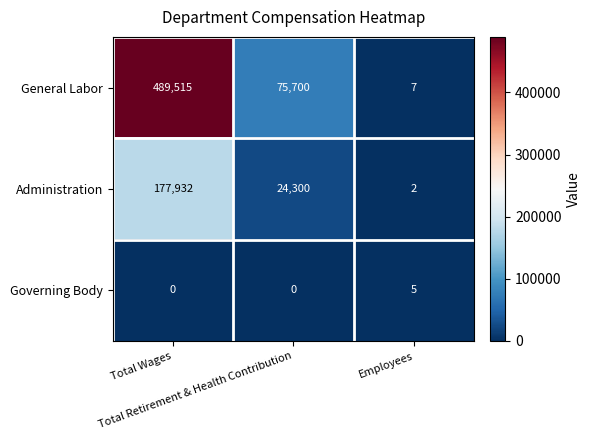

Rank the series at Total Retirement & Health Contribution from lowest to highest value.

Governing Body, Administration, General Labor